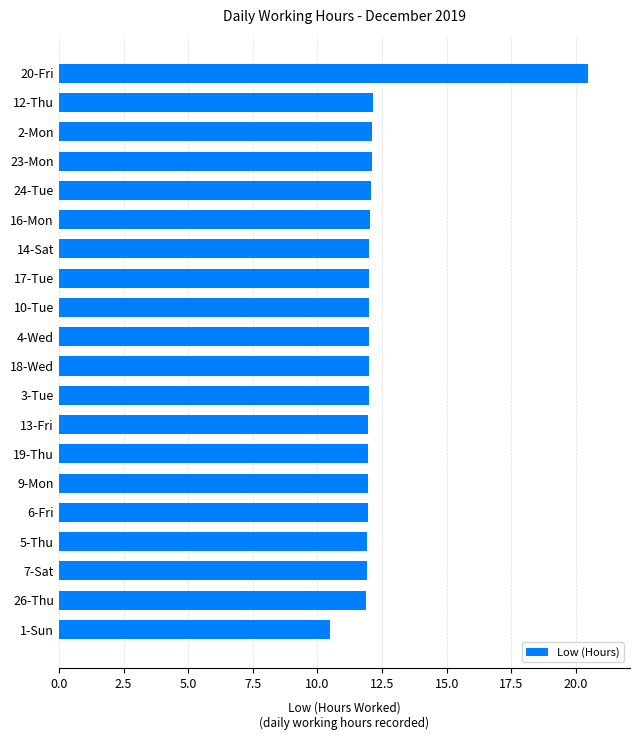

What is the minimum value shown in the chart?

10.5